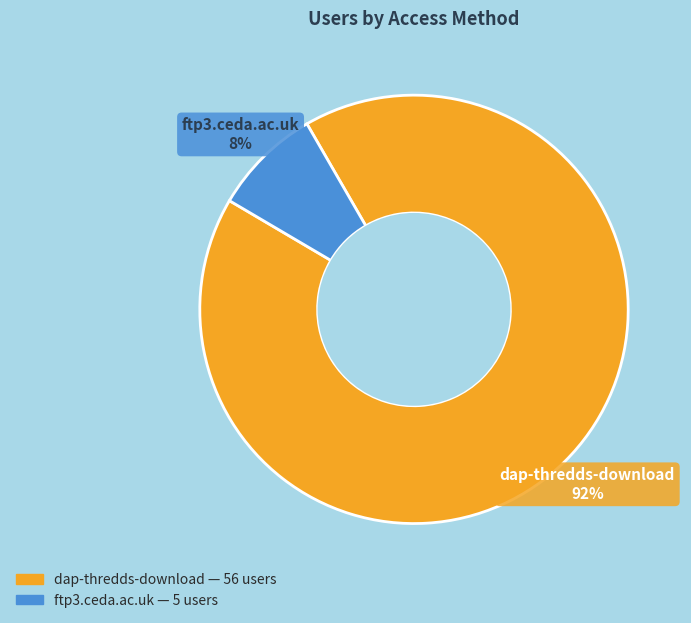

To the nearest percent, what is the average slice percentage?

50%